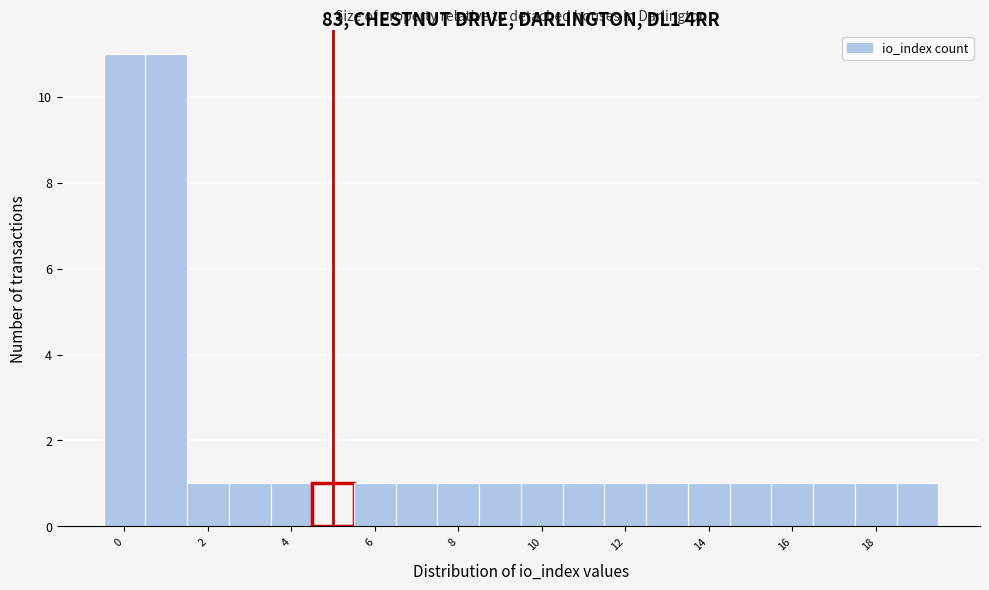

Reading left to right, list every bar in this chart as the range it spans on the x-axis followed by its height. Neither the bar edges nor the heights are printed on the chart, so give them approximately, as read against the axes.

-0.5 to 0.5: 11
0.5 to 1.5: 11
1.5 to 2.5: 1
2.5 to 3.5: 1
3.5 to 4.5: 1
4.5 to 5.5: 1
5.5 to 6.5: 1
6.5 to 7.5: 1
7.5 to 8.5: 1
8.5 to 9.5: 1
9.5 to 10.5: 1
10.5 to 11.5: 1
11.5 to 12.5: 1
12.5 to 13.5: 1
13.5 to 14.5: 1
14.5 to 15.5: 1
15.5 to 16.5: 1
16.5 to 17.5: 1
17.5 to 18.5: 1
18.5 to 19.5: 1